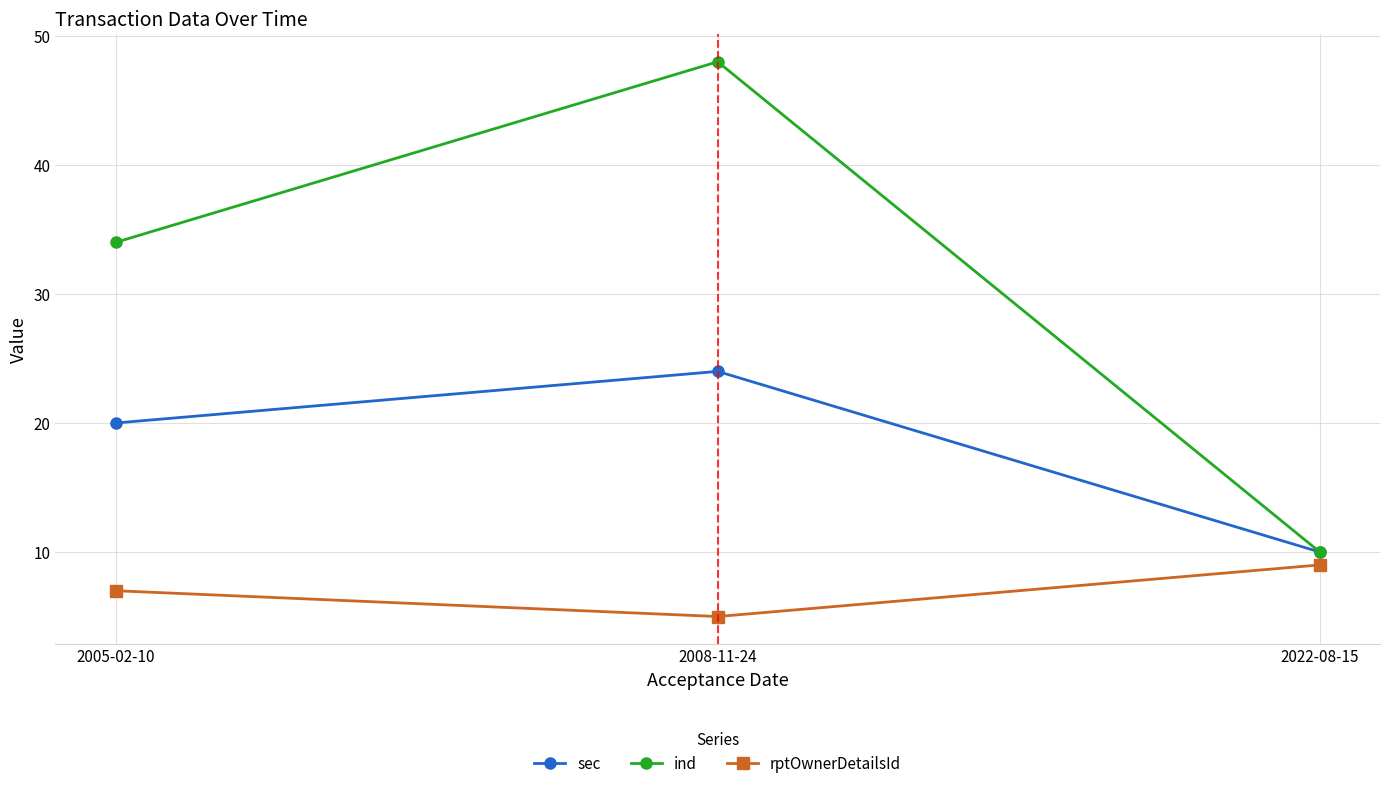

The ind series shows 5 at 2022-08-15. True or false?

False